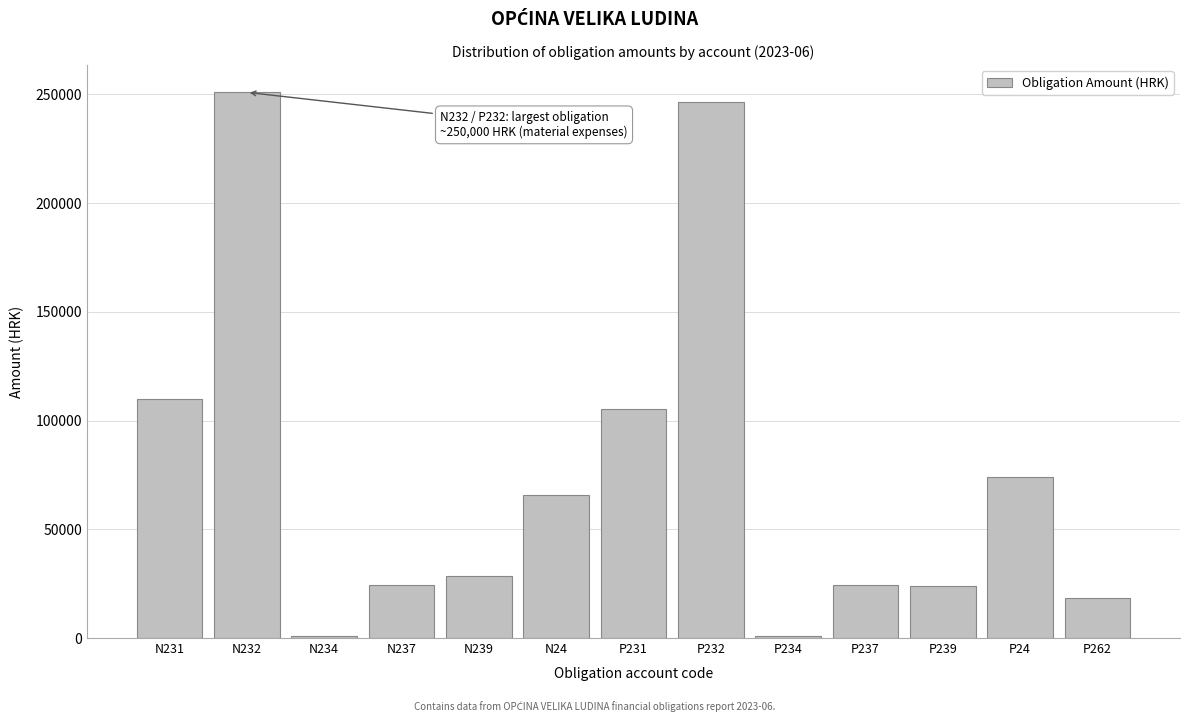

Which has a higher value, P239 or N24?

N24